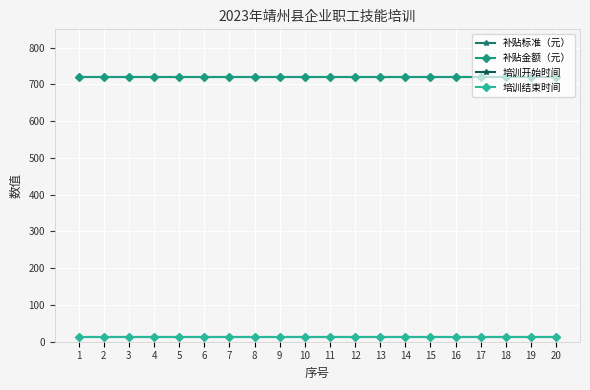

Where is 培训结束时间 nearest to the value 12?

1